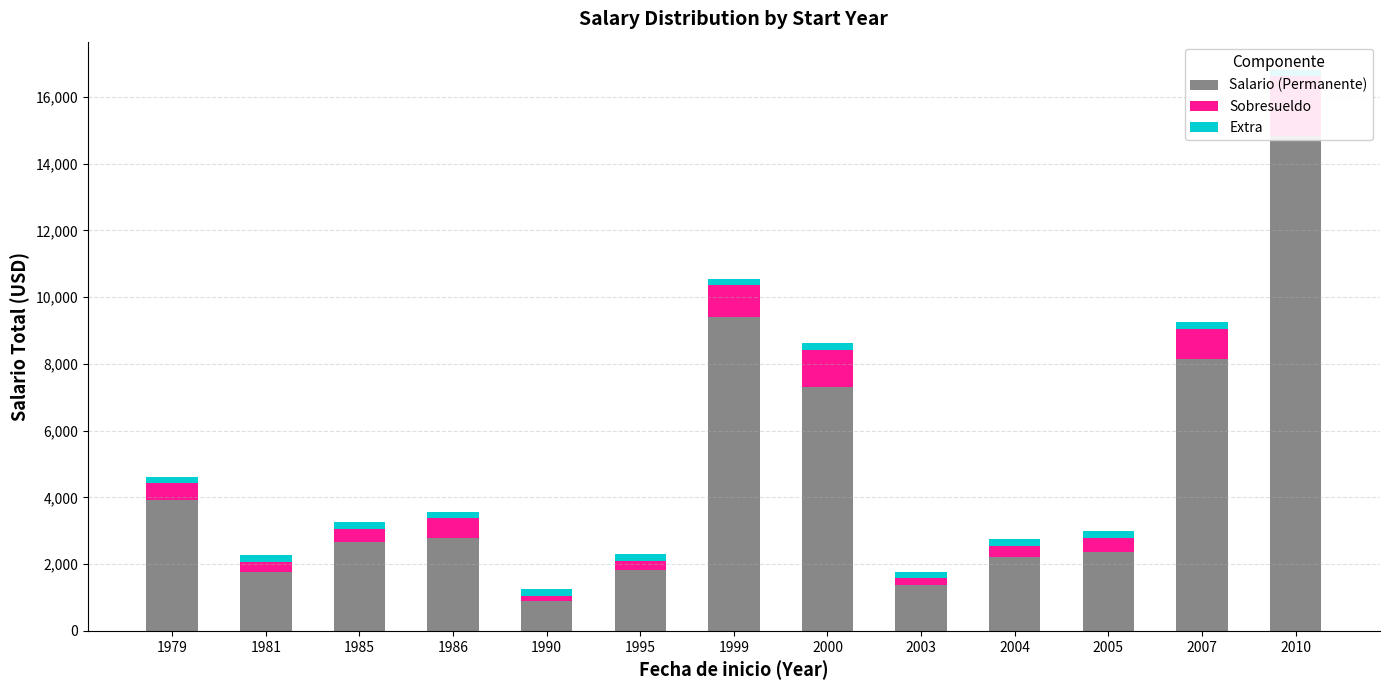

Is it true that Sobresueldo equals 242 at 1990?

False